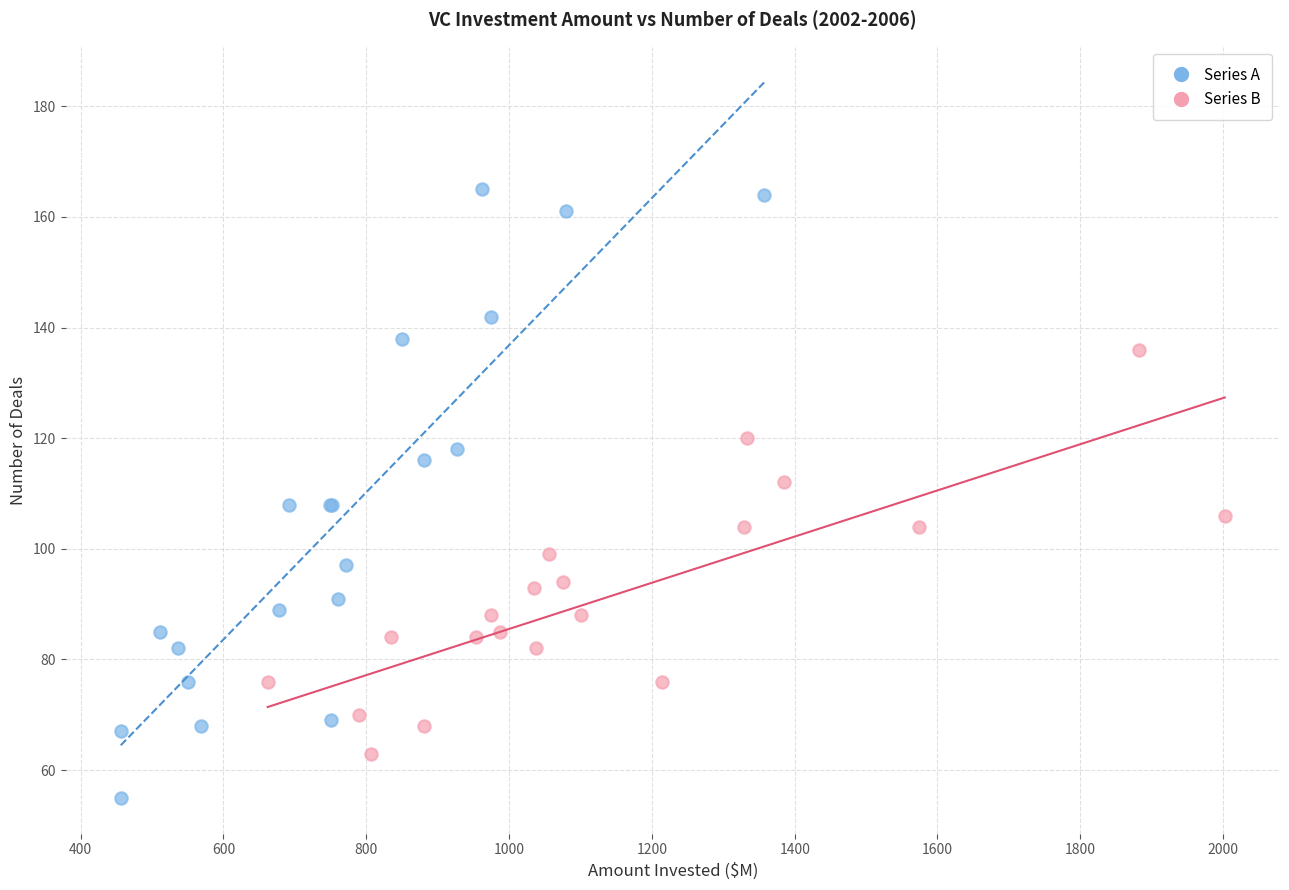

Which series reaches the maximum Y coordinate?

Series A